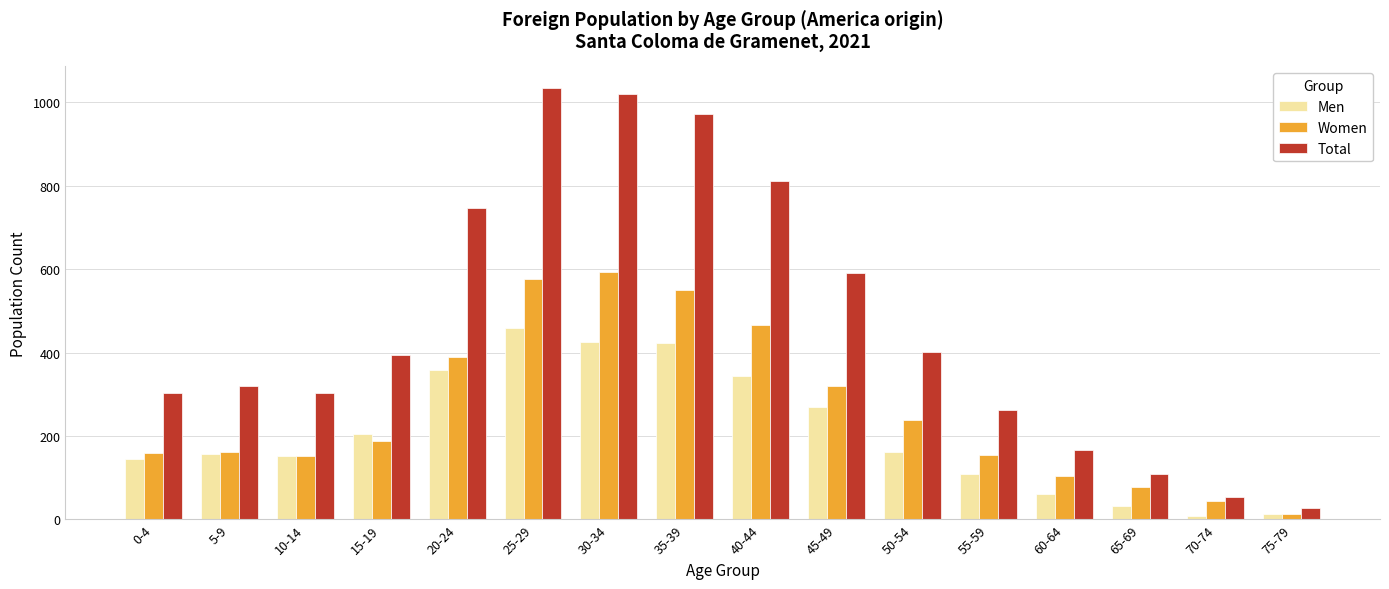

Which series has the largest range (max minus min)?

Total